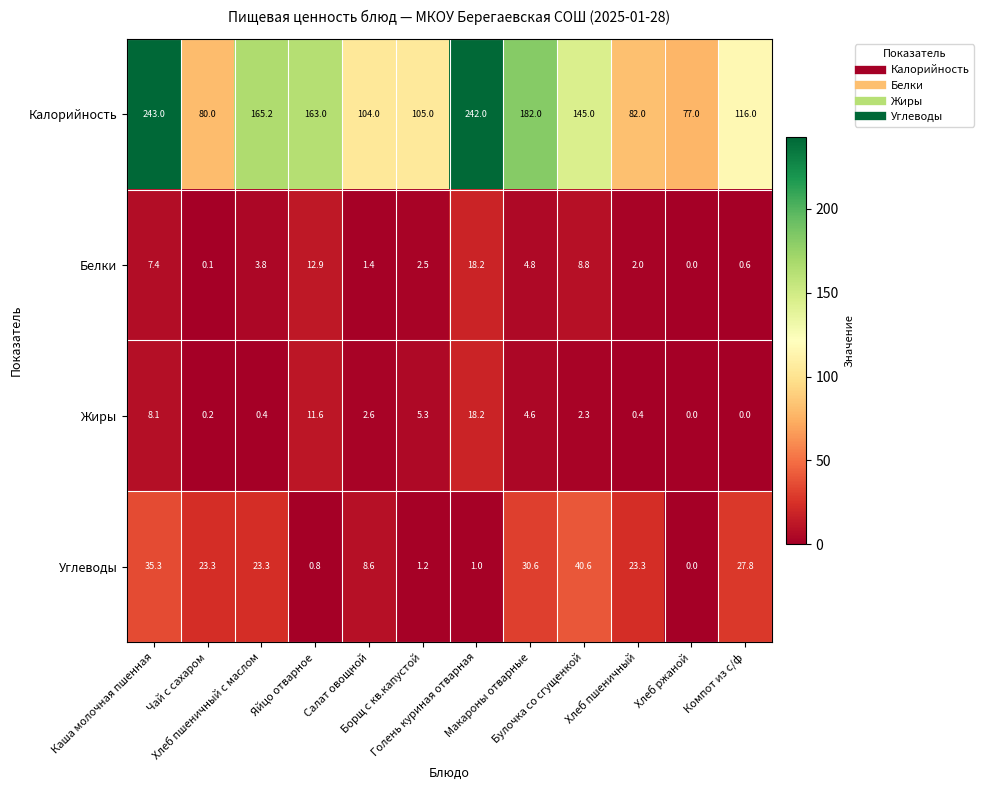

Between Яйцо отварное and Компот из с/ф, which series saw the biggest shift?

Калорийность